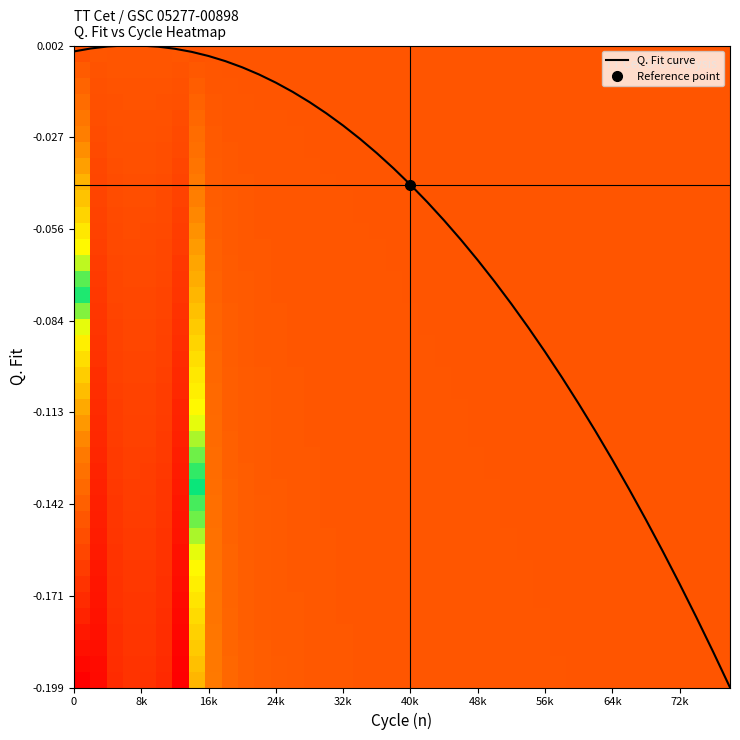

How many values are below 0?

34